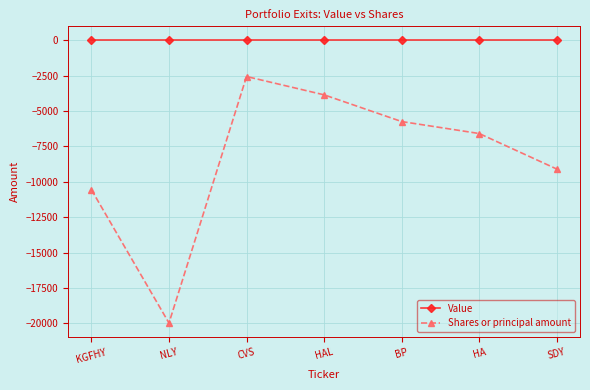

What value does the Shares or principal amount series have at HAL, to the nearest 10?

-3850